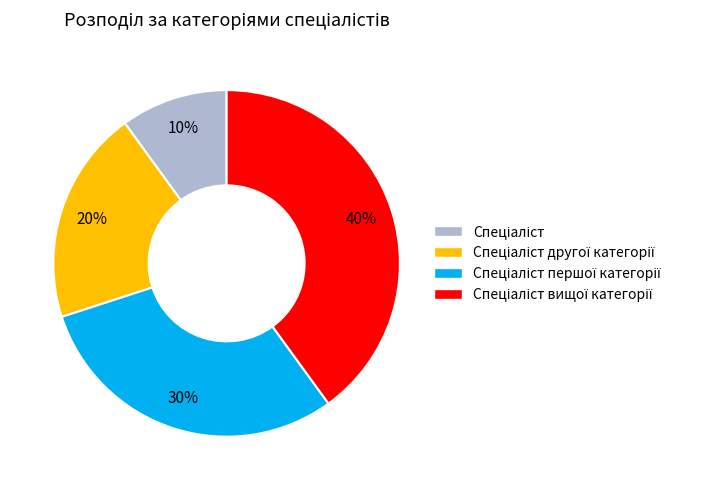

Does any single category account for the majority?

No